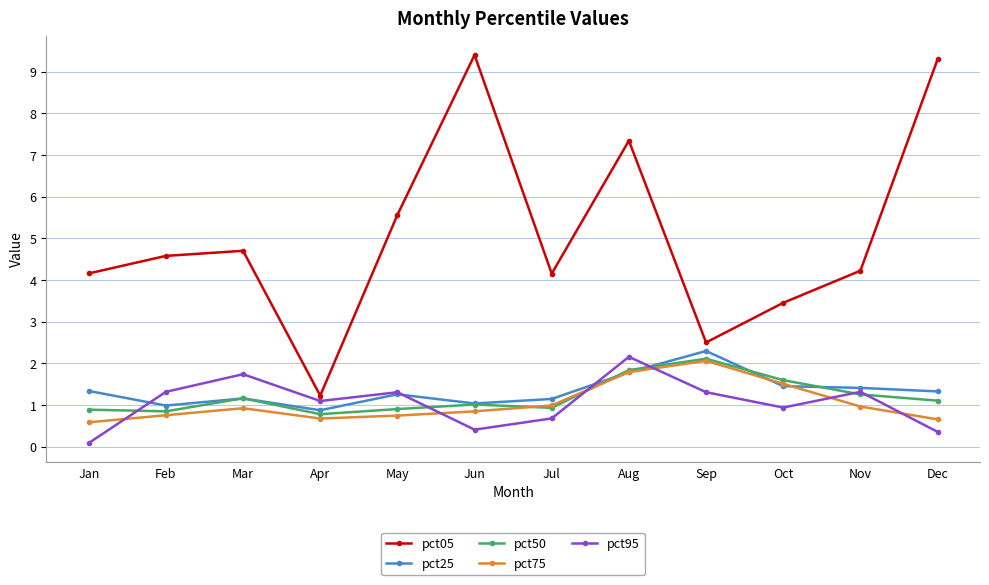

Count the number of categories in the chart.

12